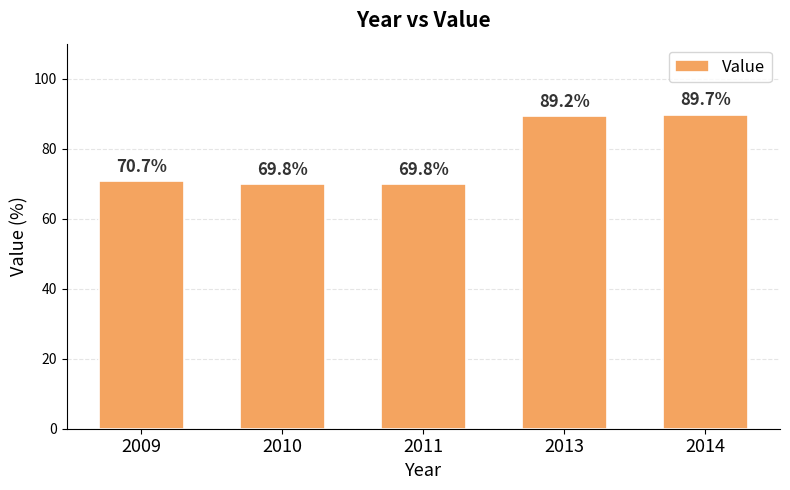

What is the value of the 5th bar from the left?

89.7